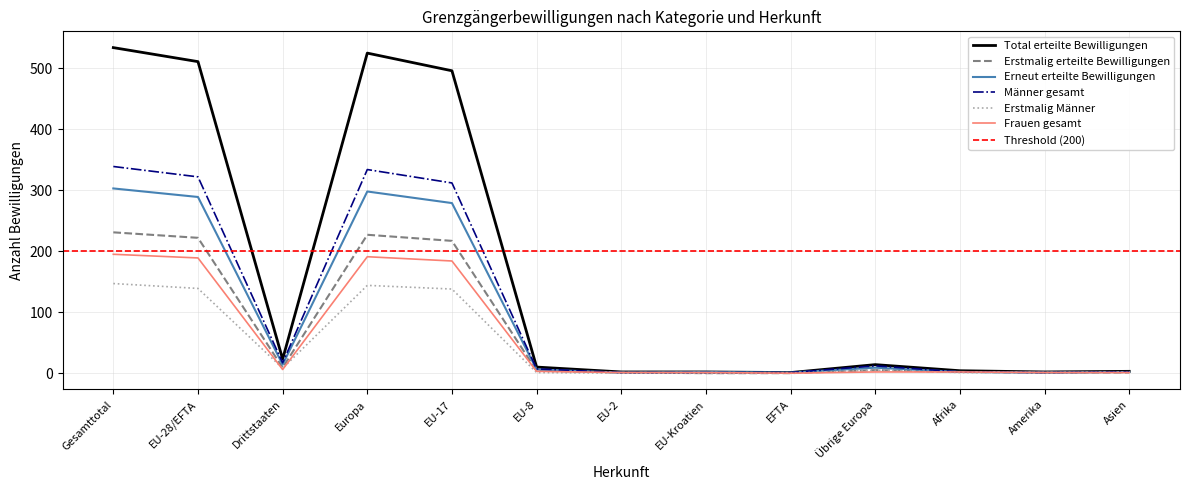

Which has a higher value, EU-Kroatien or Übrige Europa?

Übrige Europa